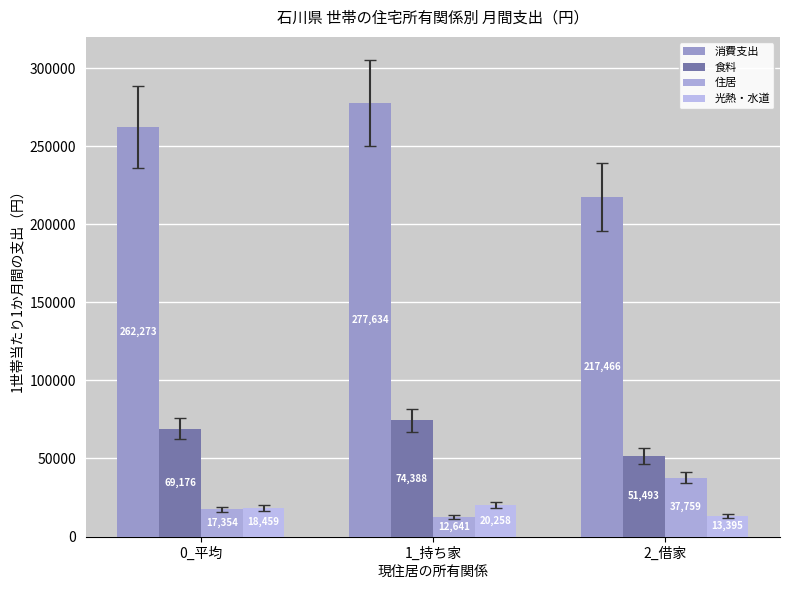

List the series in order of their peak value, lowest first.

光熱・水道, 住居, 食料, 消費支出